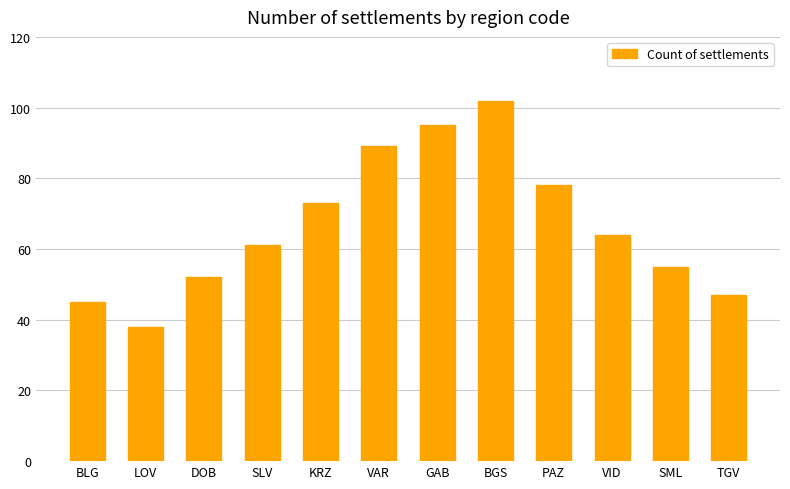

Approximately how many times larger is the value at TGV compared to VID?

0.7